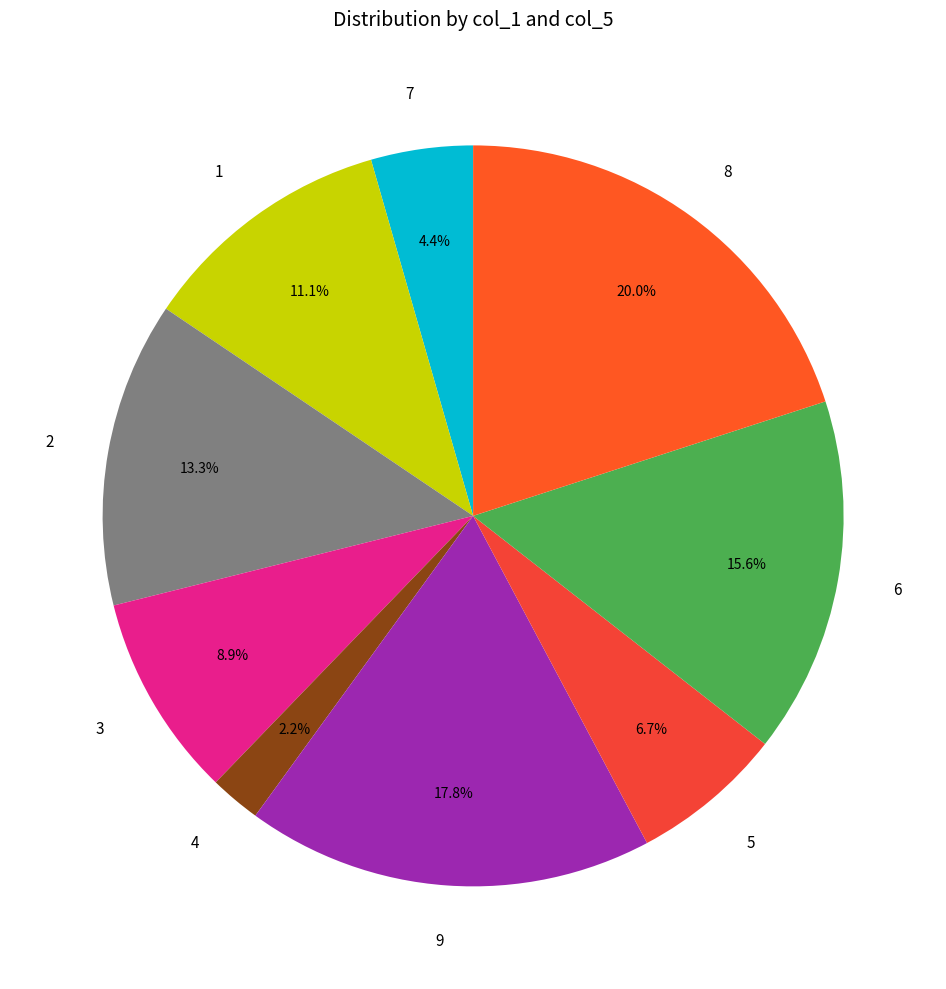

Approximately how many times larger is the value at 6 compared to 2?

1.2